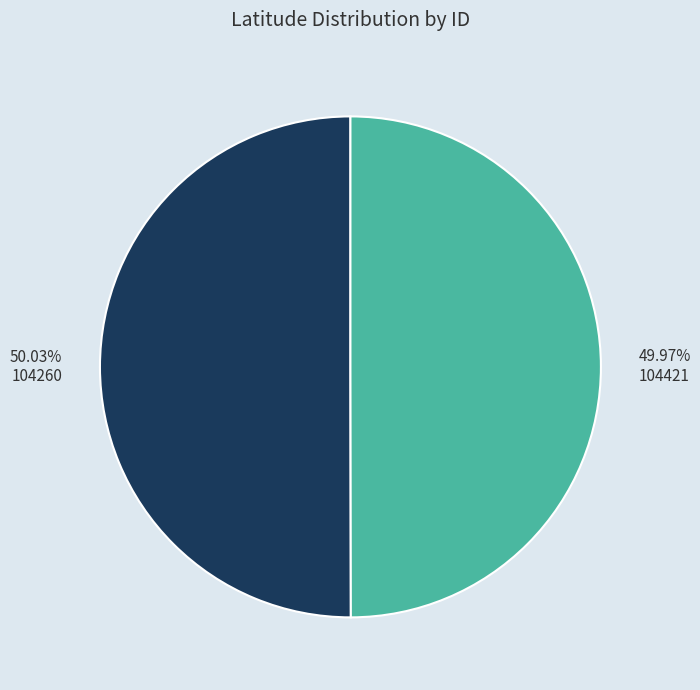

What is the ratio of the value at 49.97% 104421 to the value at 50.03% 104260?

1.0